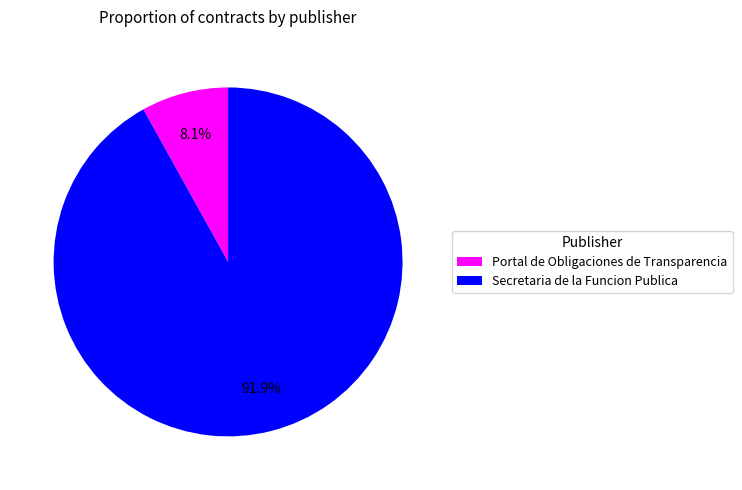

What percentage is NOT represented by Secretaria de la Funcion Publica?

8.1%